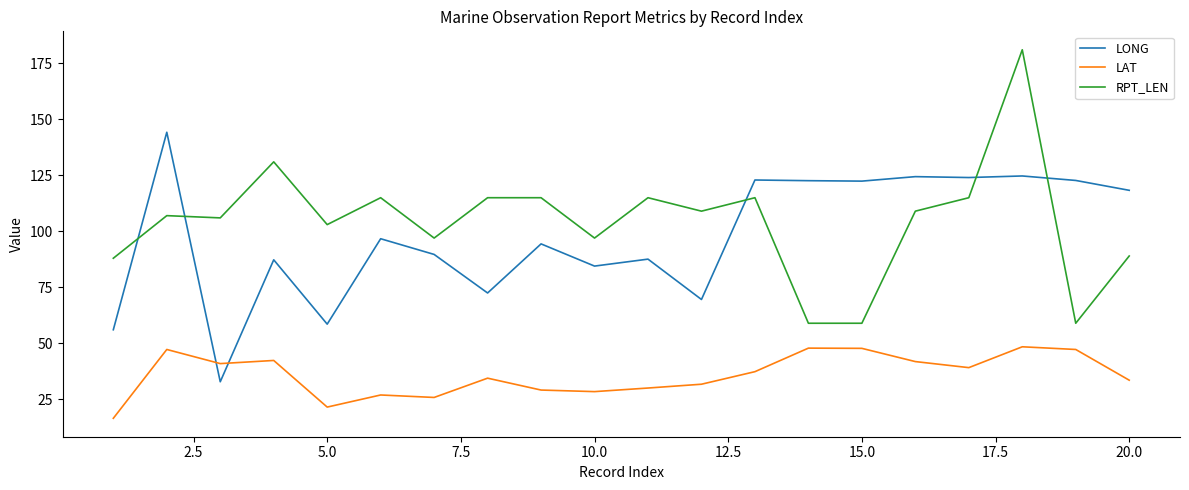

True or false: LONG and RPT_LEN cross at least once.

True